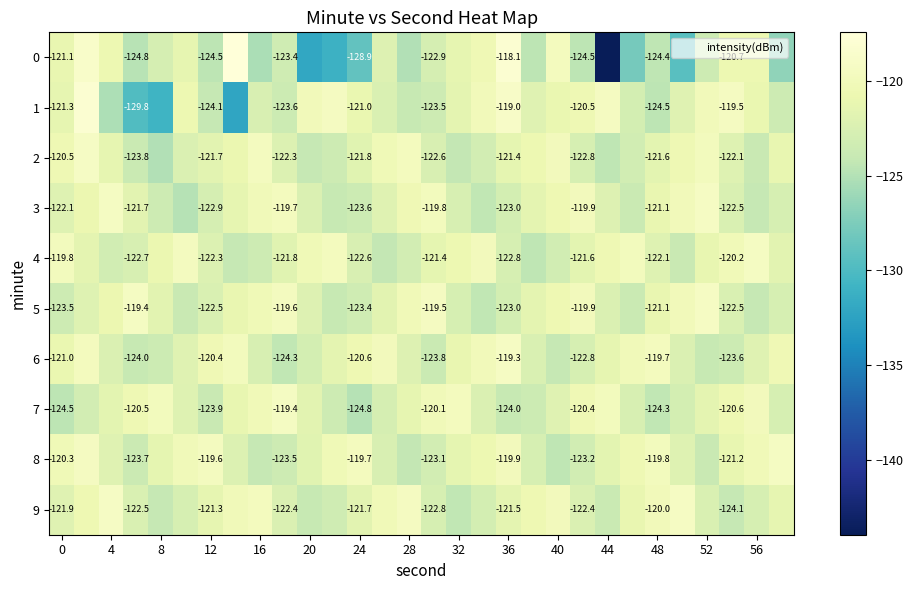

How many series are shown in this chart?

10